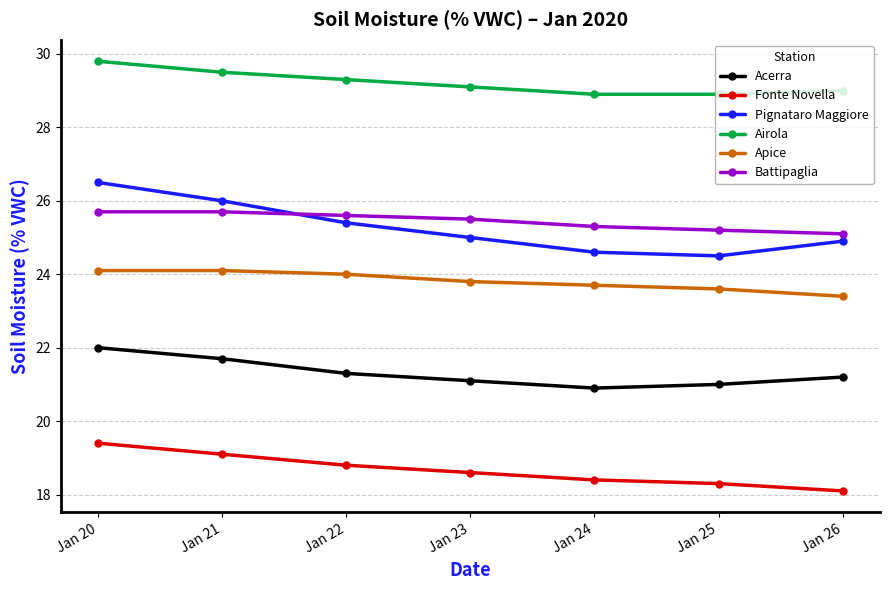

Which category has the highest value in the Airola series?

Jan 20